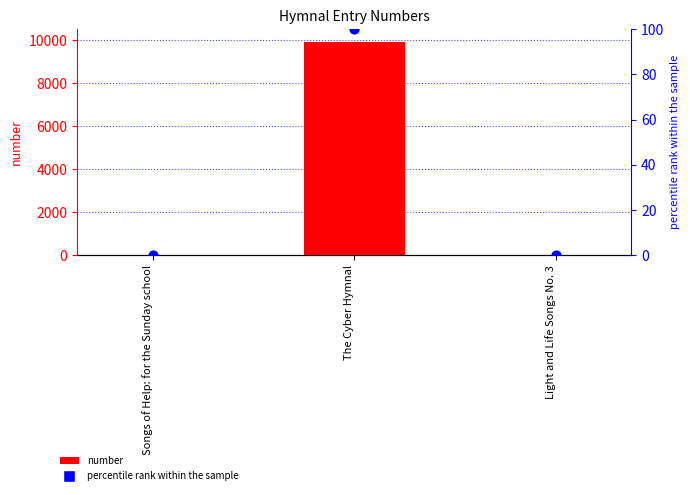

What is the total value across all series at The Cyber Hymnal?

9999.0